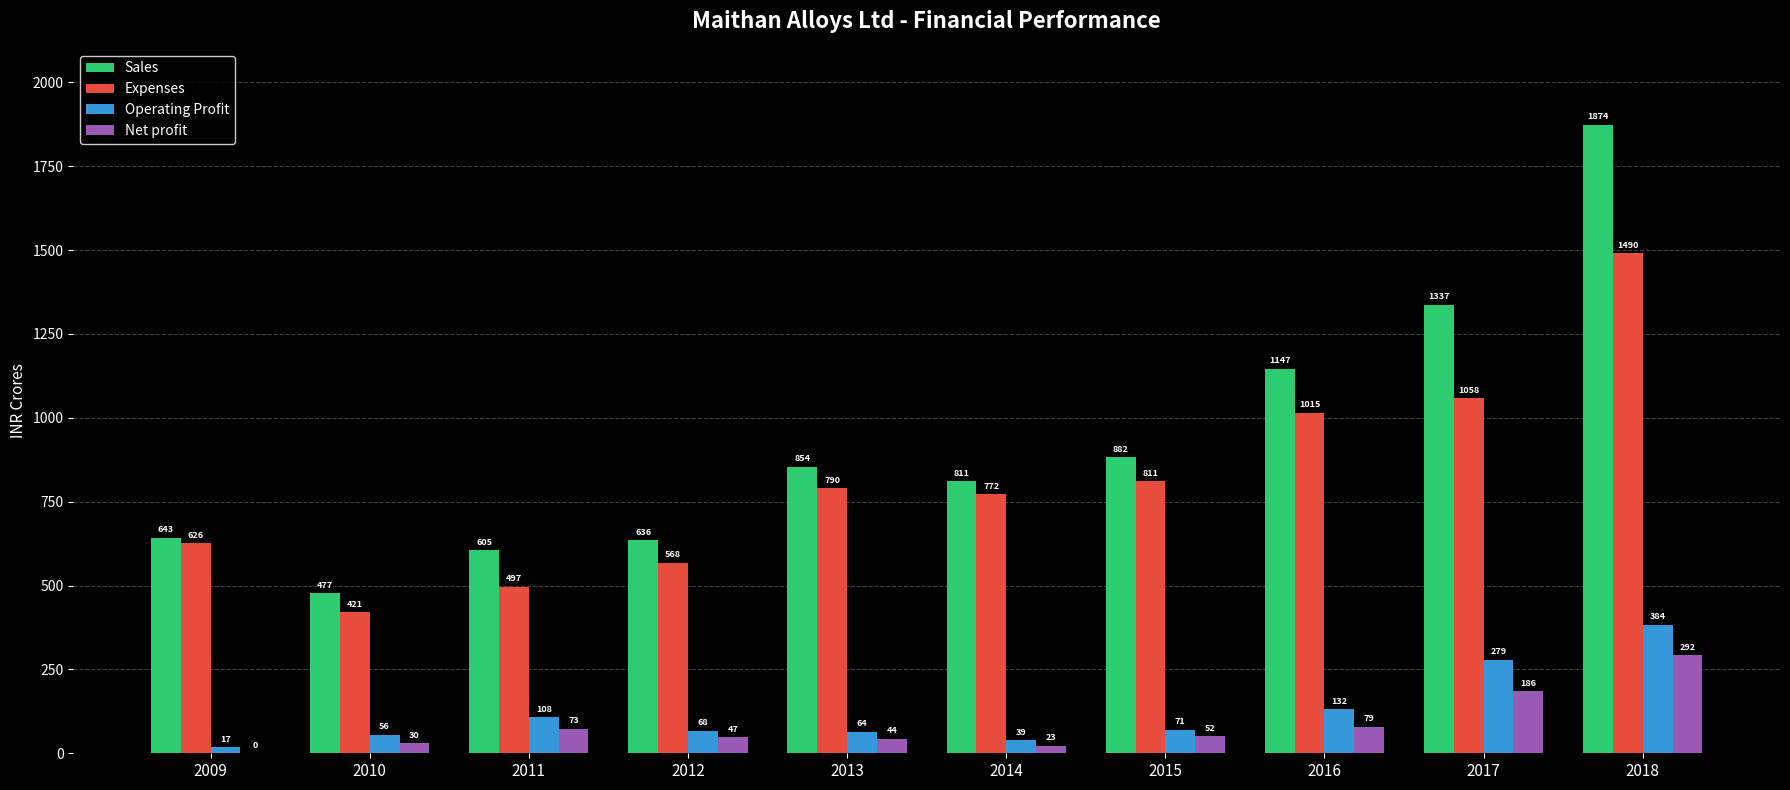

Which series changed the most between 2011 and 2012?

Expenses